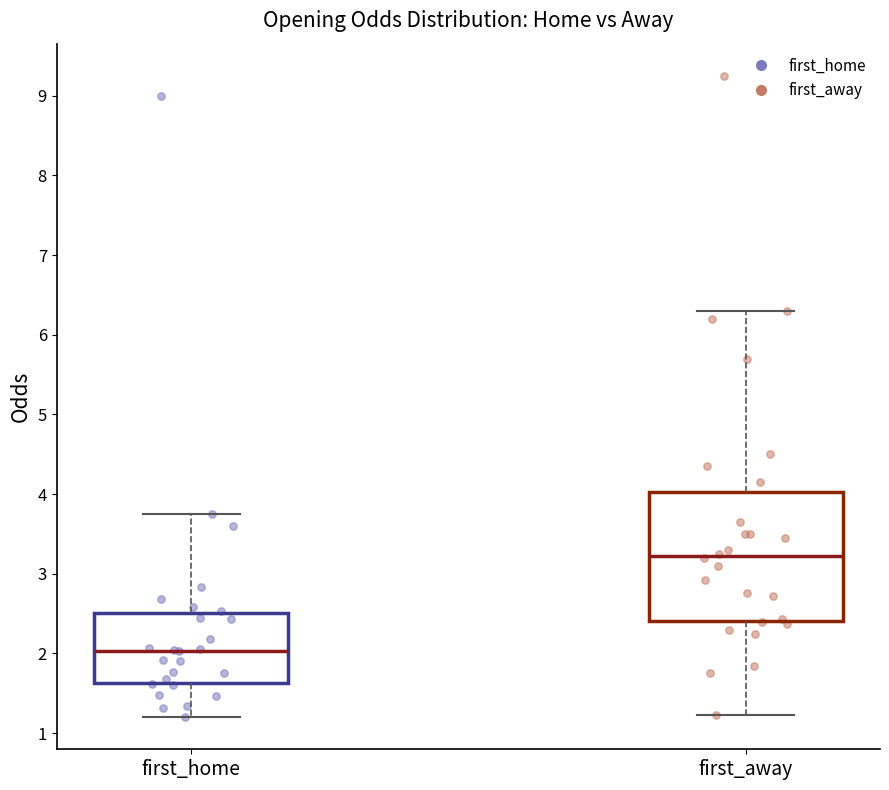

Which box's median line is the highest?

first_away